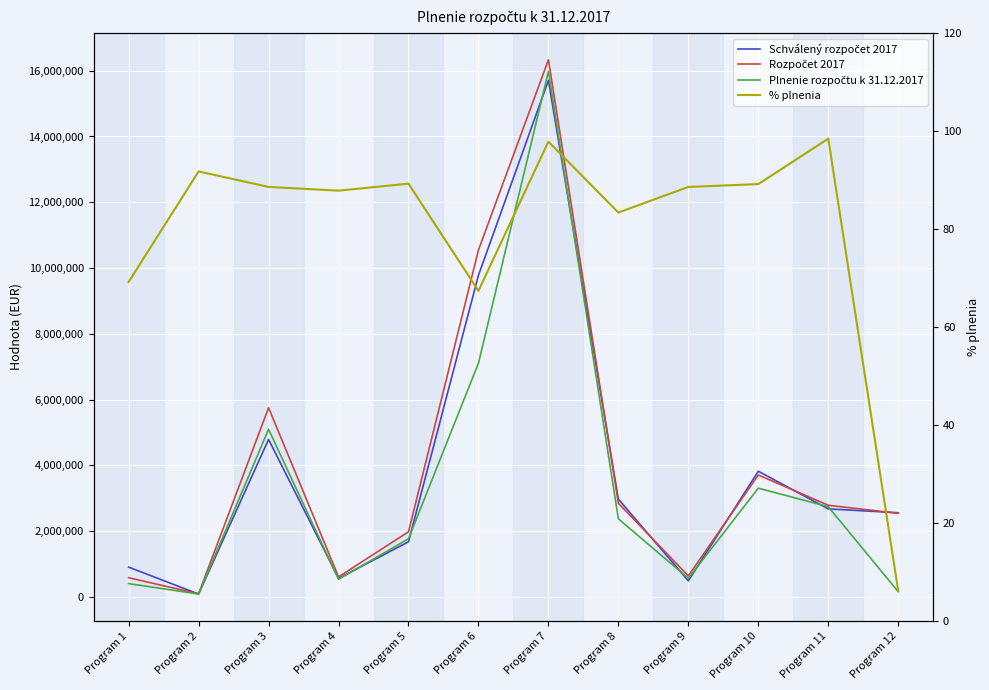

Reading left to right, extract all data points from this chart.

Schválený rozpočet 2017: Program 1=903100.0	Program 2=84020.0	Program 3=4786985.0	Program 4=561537.0	Program 5=1674125.0	Program 6=9780350.0	Program 7=15706856.0	Program 8=2971624.0	Program 9=486420.0	Program 10=3819660.0	Program 11=2674450.0	Program 12=2557050.0
Rozpočet 2017: Program 1=581789.0	Program 2=92720.0	Program 3=5750481.0	Program 4=606575.0	Program 5=1977285.0	Program 6=10546534.0	Program 7=16331740.0	Program 8=2844826.0	Program 9=636570.0	Program 10=3705804.0	Program 11=2784332.0	Program 12=2538924.0
Plnenie rozpočtu k 31.12.2017: Program 1=402557.0	Program 2=85067.0	Program 3=5094444.0	Program 4=532744.0	Program 5=1765022.0	Program 6=7105690.0	Program 7=15979554.0	Program 8=2371318.6	Program 9=563936.0	Program 10=3304592.0	Program 11=2741310.0	Program 12=154406.0
% plnenia: Program 1=69.2	Program 2=91.8	Program 3=88.6	Program 4=87.8	Program 5=89.3	Program 6=67.4	Program 7=97.8	Program 8=83.4	Program 9=88.6	Program 10=89.2	Program 11=98.5	Program 12=6.1